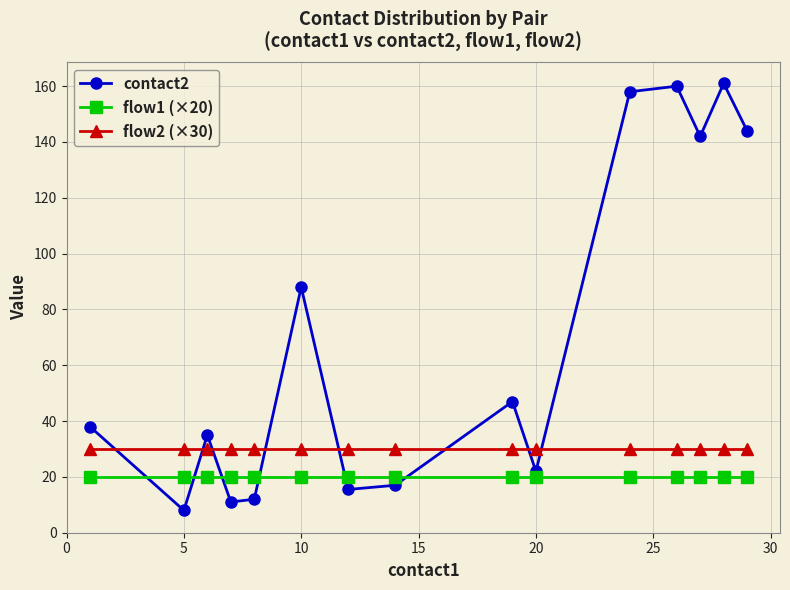

True or false: flow2 (×30) and flow1 (×20) cross at least once.

False